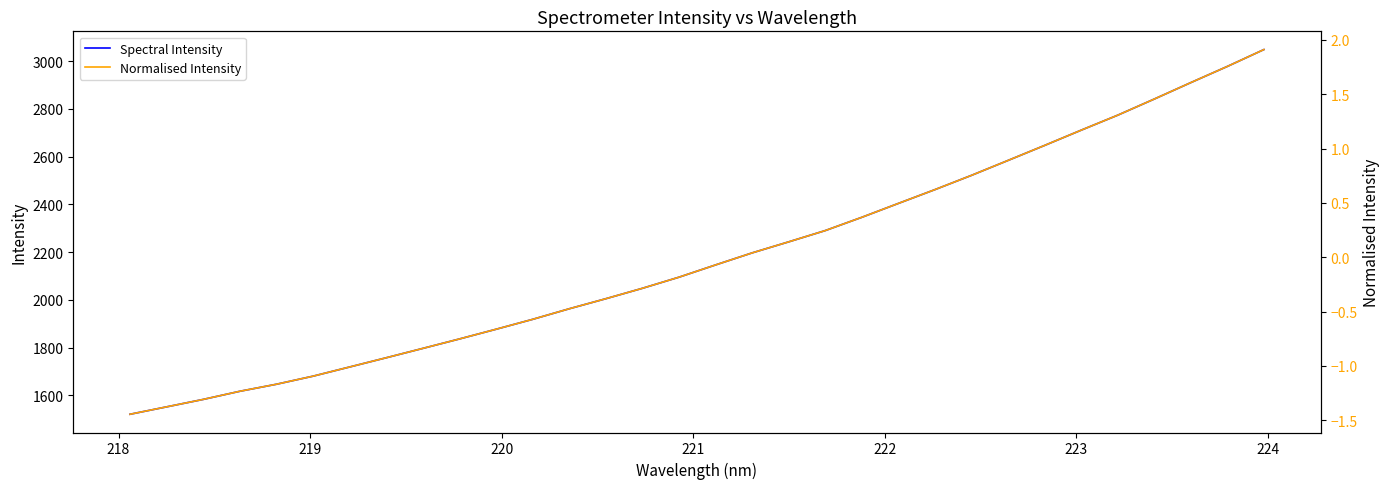

What is the maximum value for Spectral Intensity?

3048.4